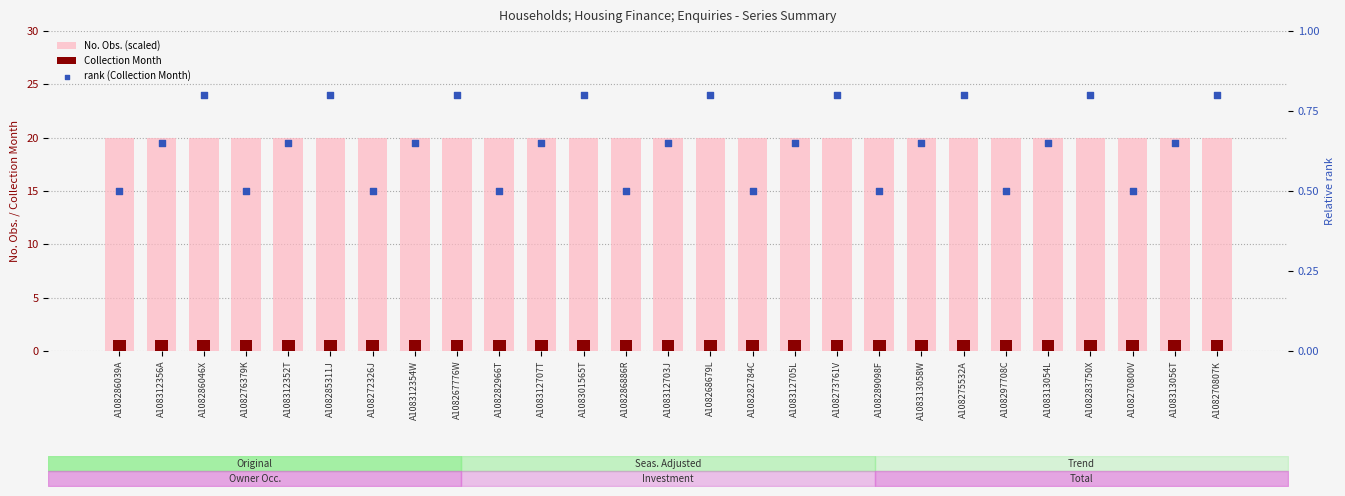

Which series reaches the minimum Y coordinate?

rank (Collection Month)